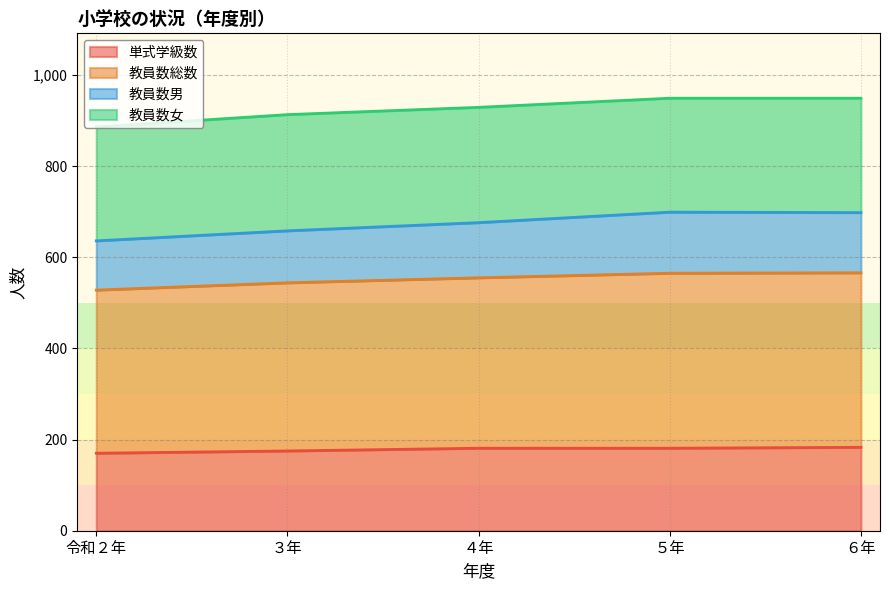

What is the difference between the maximum and second lowest values in the 単式学級数 series?

8